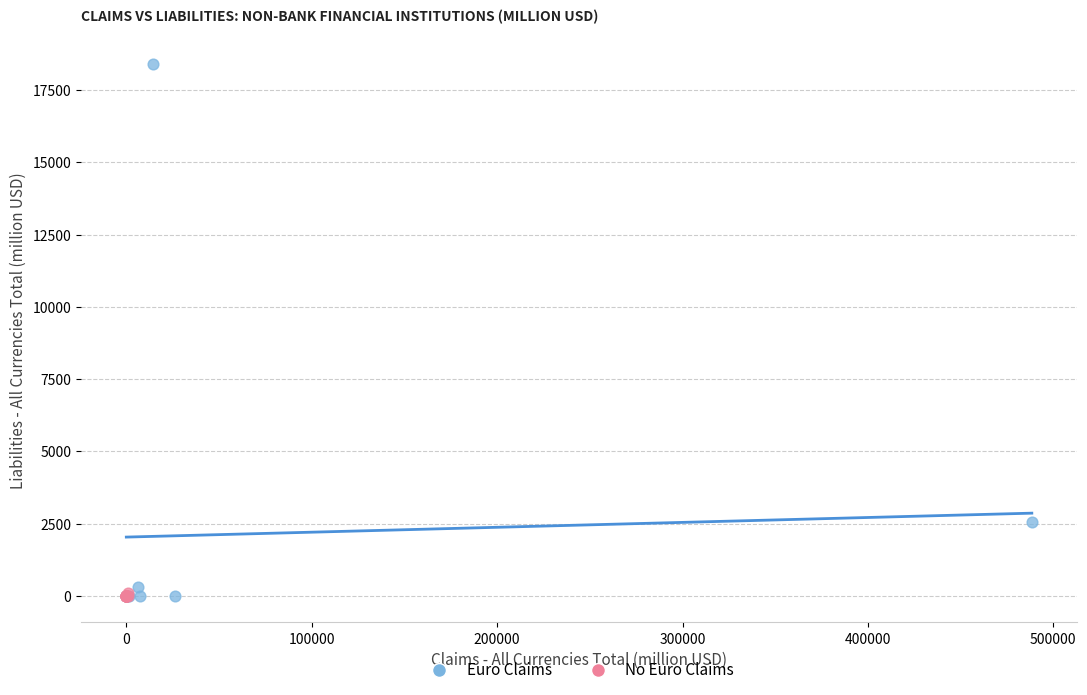

Which series has the largest Y range (max minus min)?

Euro Claims